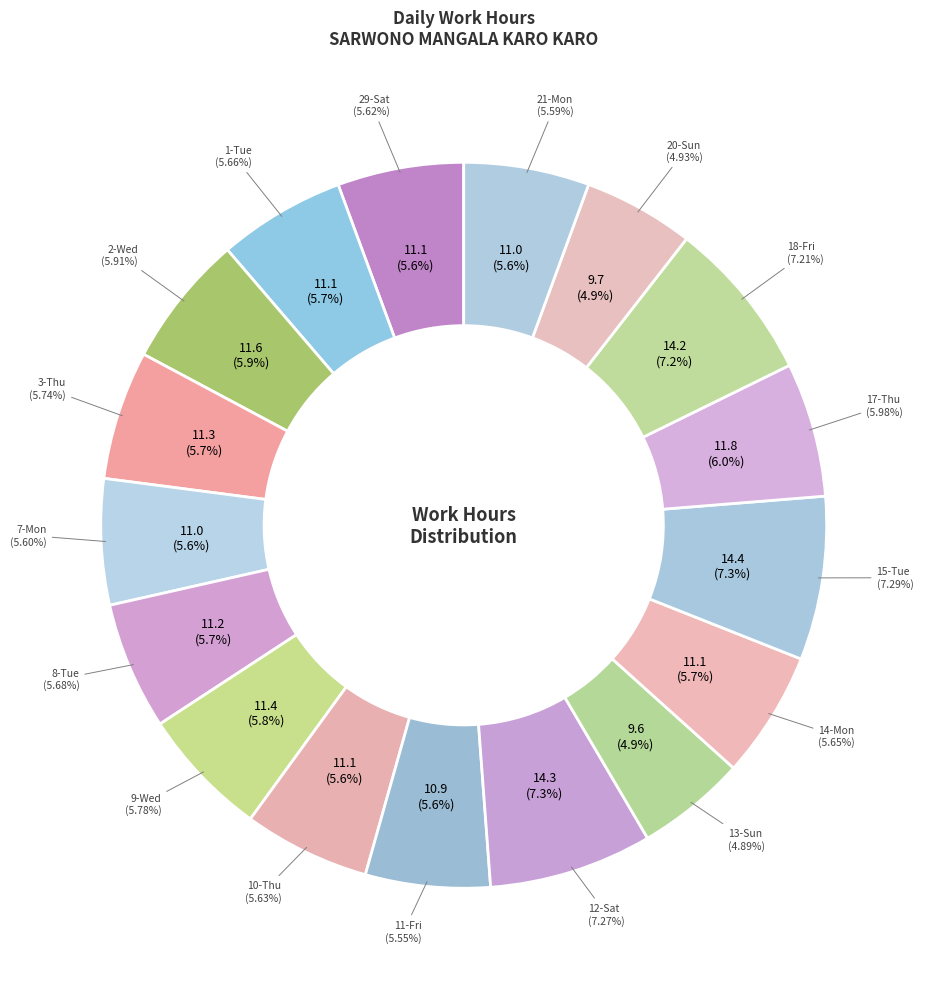

What is the change in value from 2-Wed to 12-Sat?

+2.7